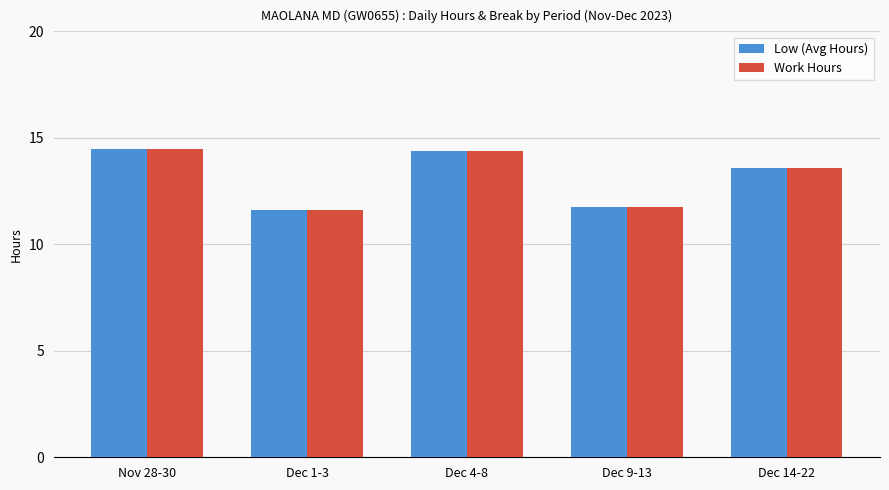

How many Work Hours values are between 11 and 14?

3